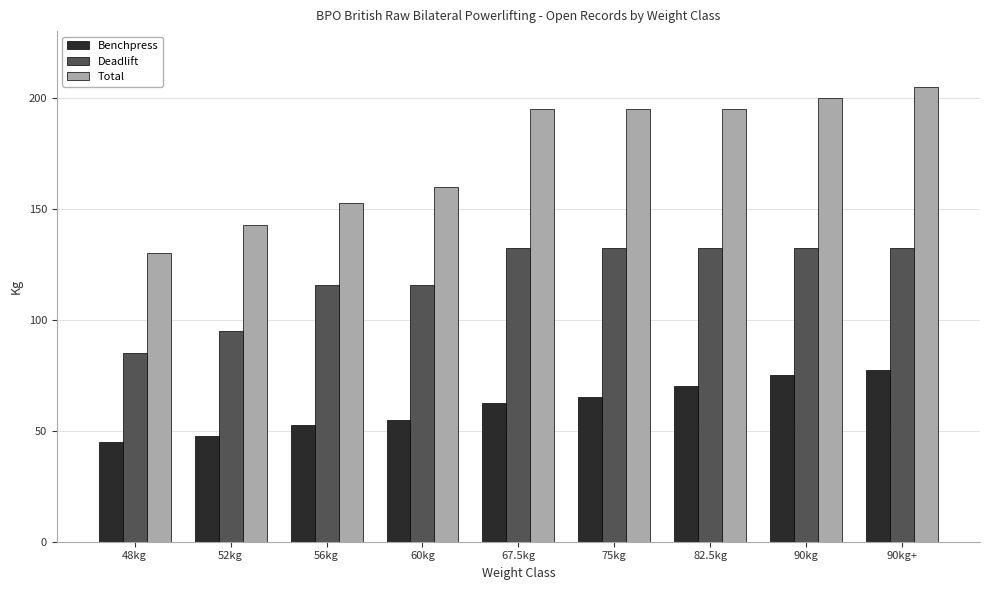

Rank the series by their average value, from lowest to highest.

Benchpress, Deadlift, Total